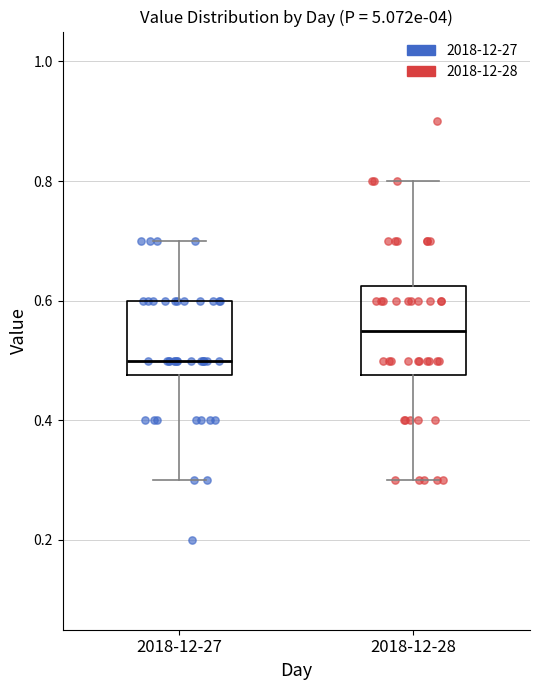

Comparing the boxes themselves (not the whiskers), which one is the tallest?

2018-12-28